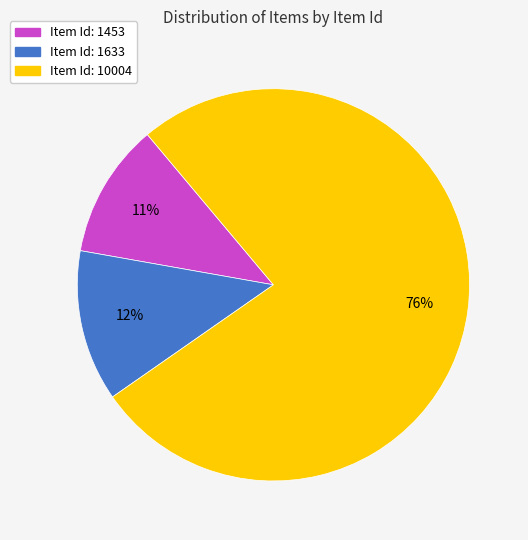

What is the largest slice in the pie chart?

Item Id: 10004